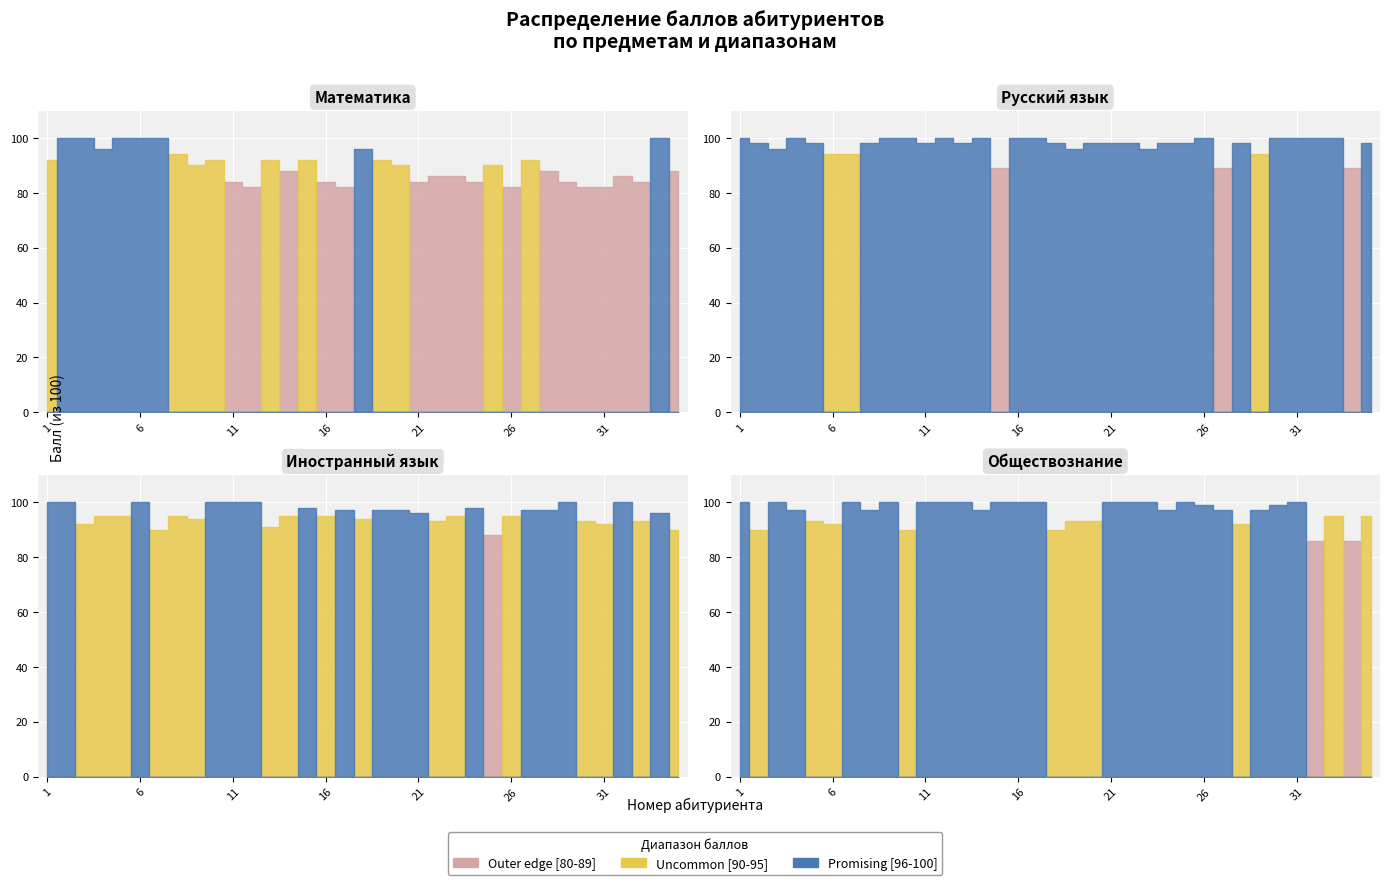

What is the difference between the Обществознание values at 22 and 14?

3